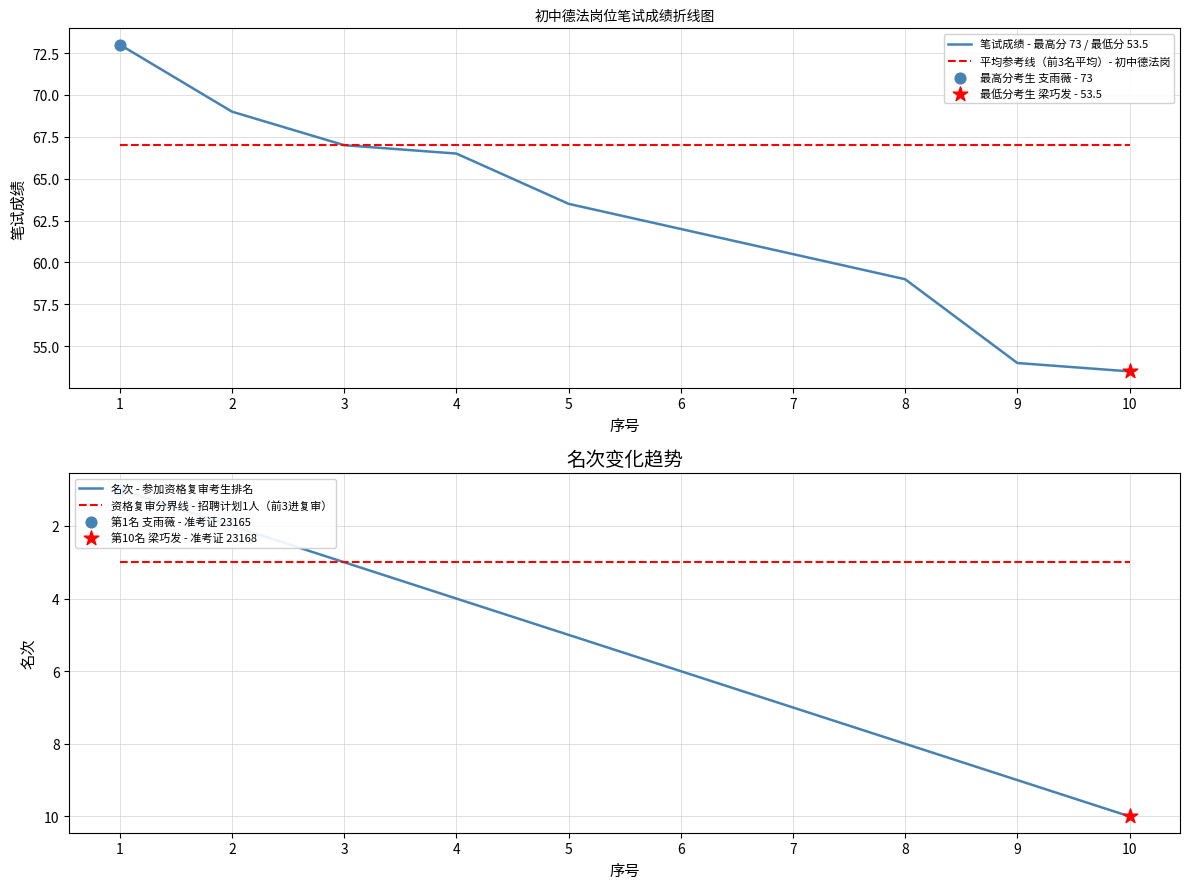

Which series has the widest spread of Y values?

笔试成绩 - 最高分 73 / 最低分 53.5